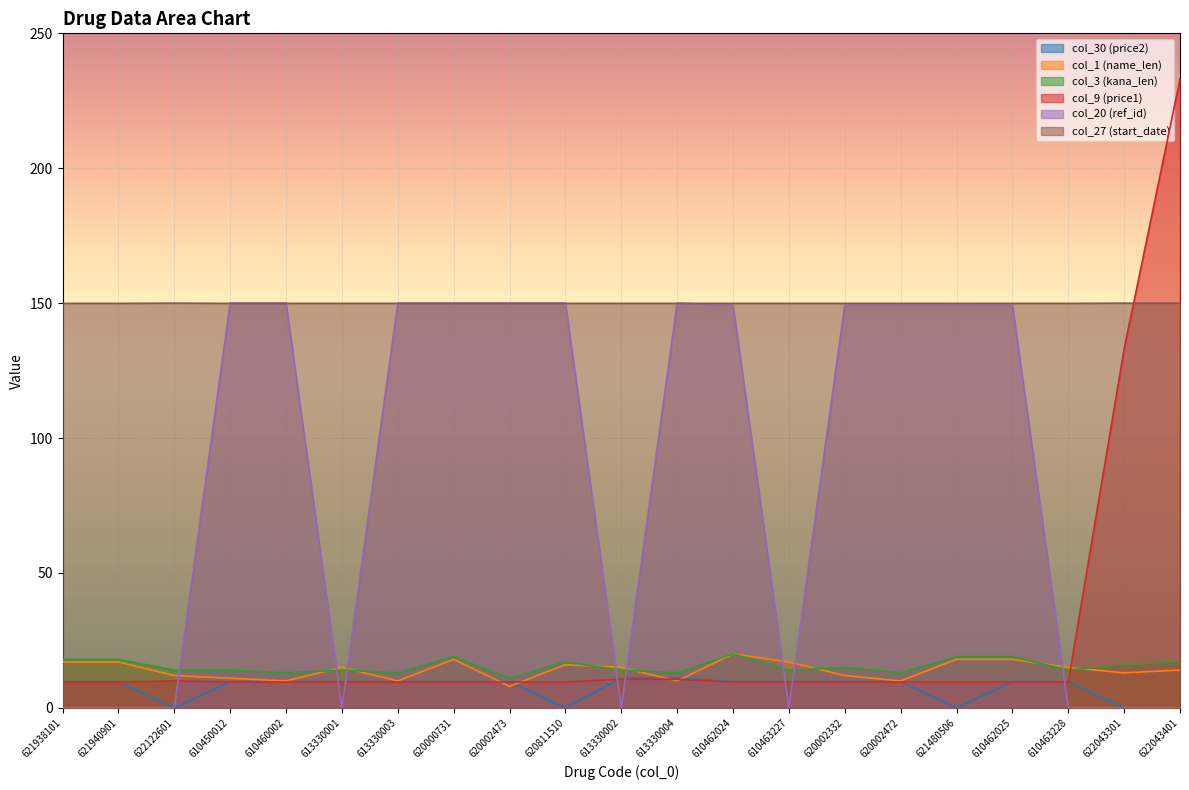

Which series has the largest range (max minus min)?

col_9 (price1)